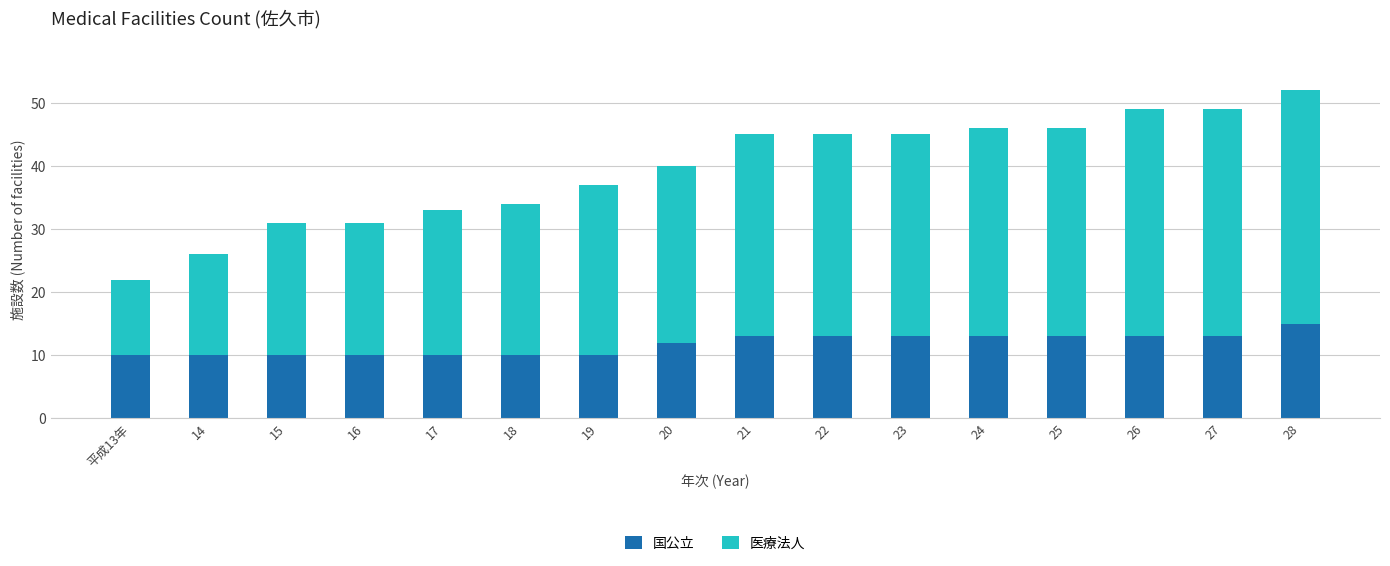

Count the number of categories in the chart.

16